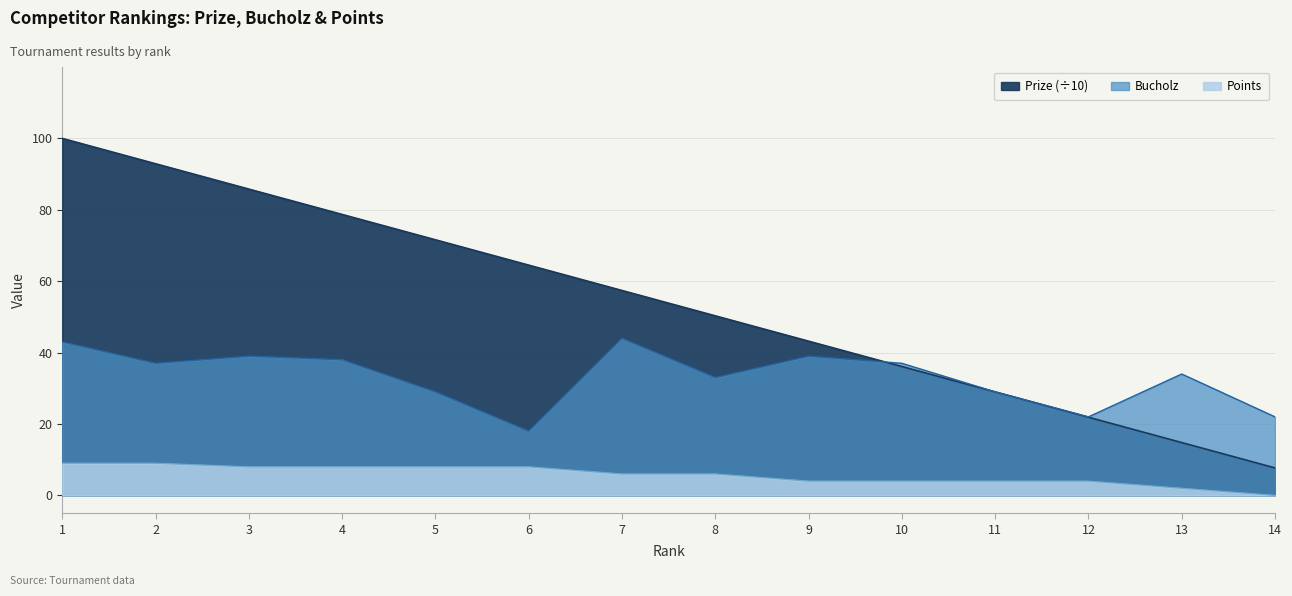

The Prize series shows 167.5 at 1. True or false?

False